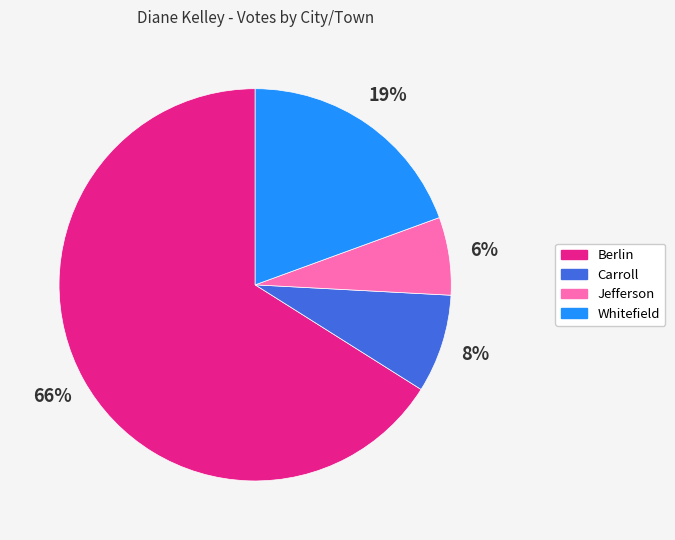

How many segments does this pie chart have?

4